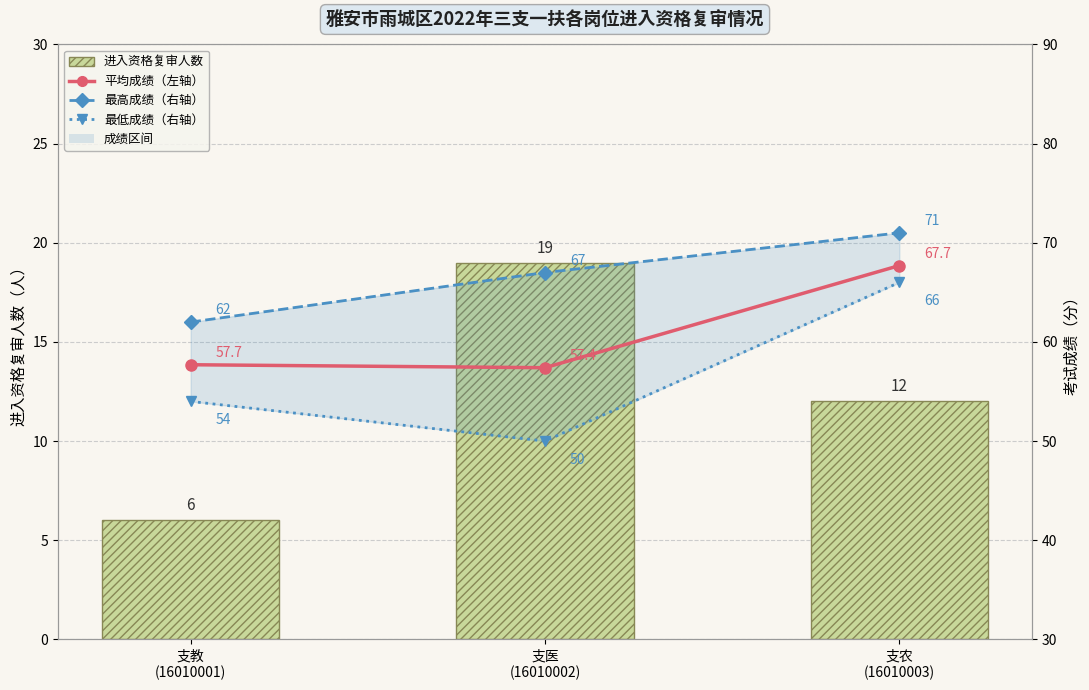

Which series changed the most between 支教
(16010001) and 支医
(16010002)?

进入复审人数